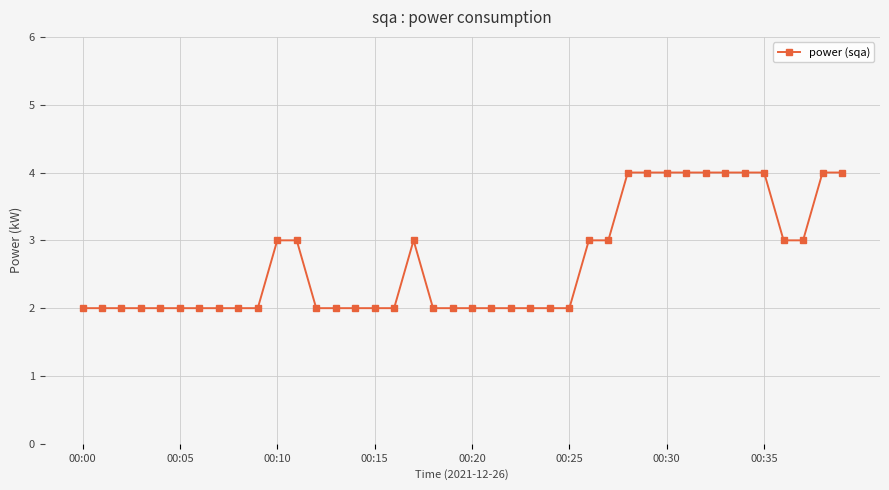

What is the sum of all values?

107